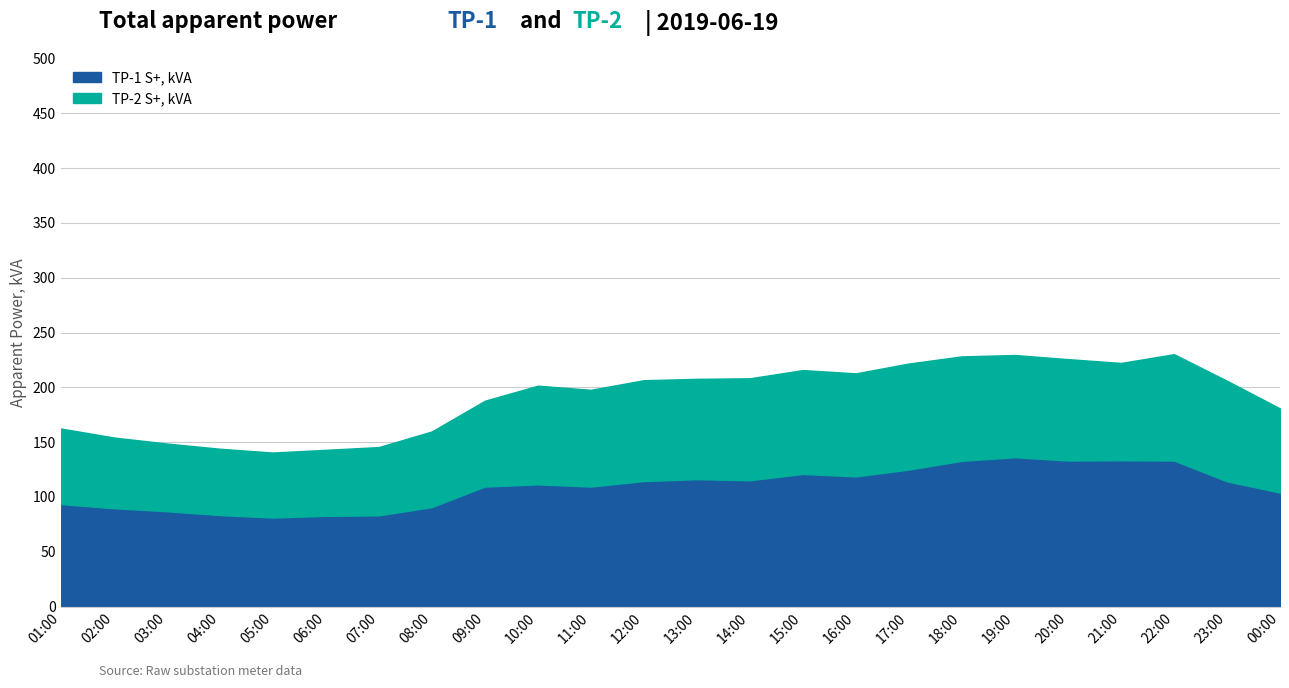

Rank the categories by value from highest to lowest.

19:00, 21:00, 20:00, 22:00, 18:00, 17:00, 15:00, 16:00, 13:00, 14:00, 12:00, 23:00, 10:00, 09:00, 11:00, 00:00, 01:00, 08:00, 02:00, 03:00, 04:00, 07:00, 06:00, 05:00